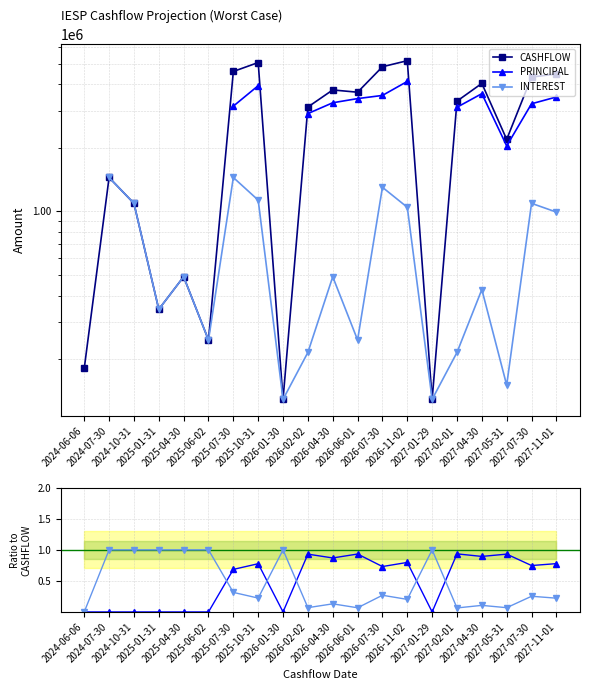

Does the chart display data point markers on the line(s)?

Yes